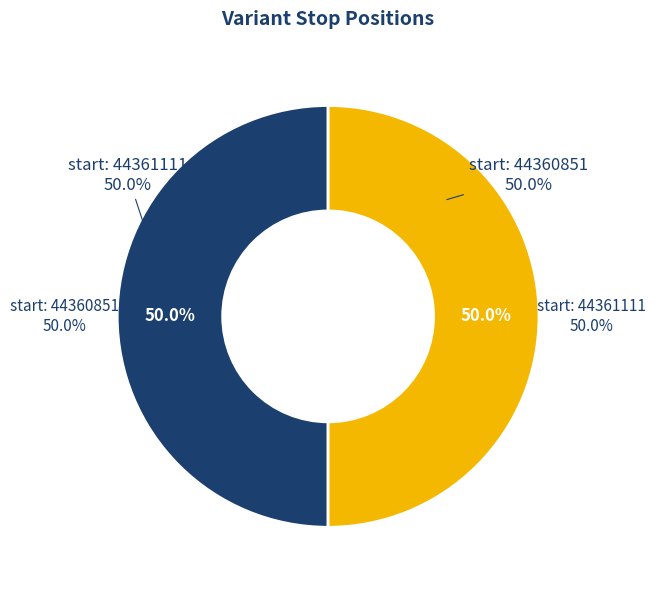

What is the total percentage of 44360851 and 44361111?

100.0%